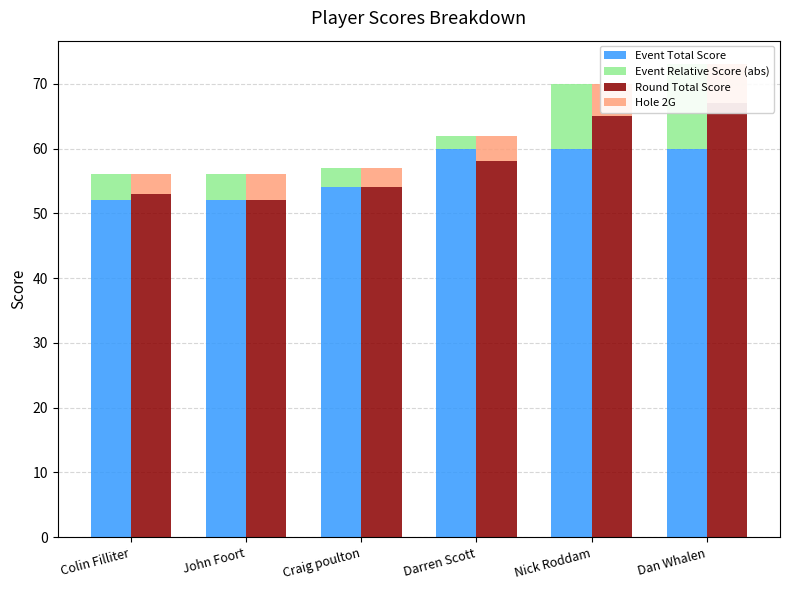

What is the difference between the highest and lowest values at Craig poulton?

51